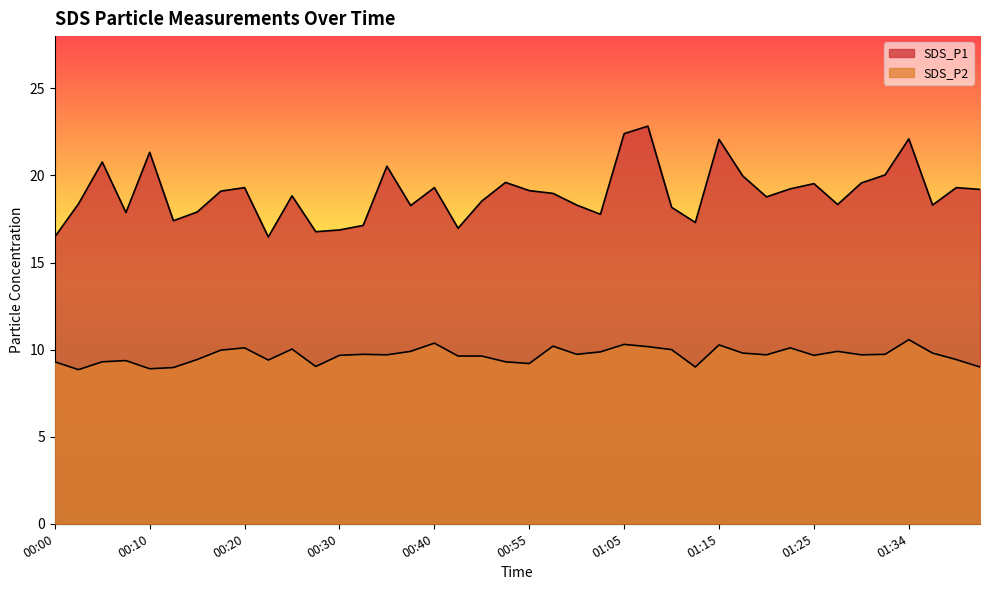

How many data points in SDS_P1 are above 18?

29